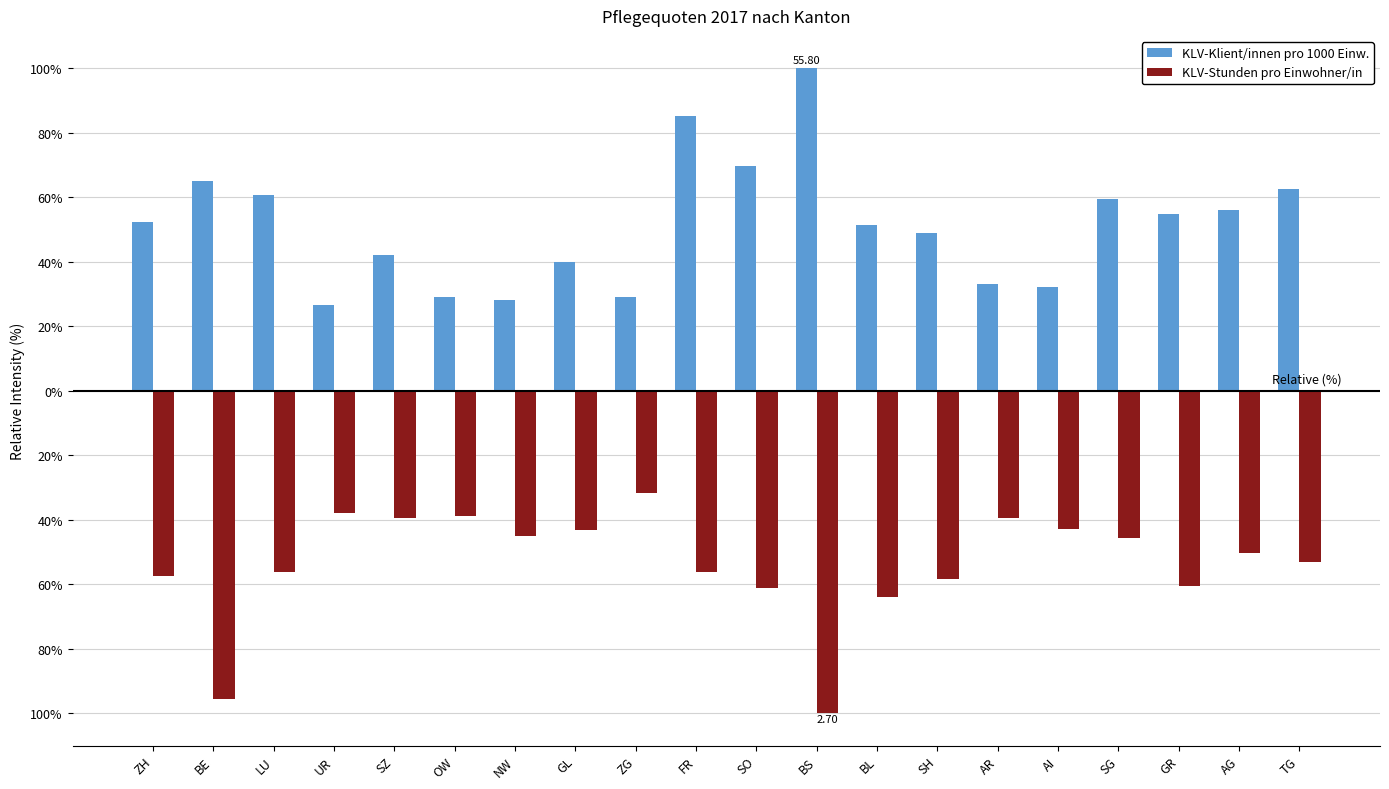

Where does the KLV-Stunden pro Einwohner/in series first go above -50?

UR